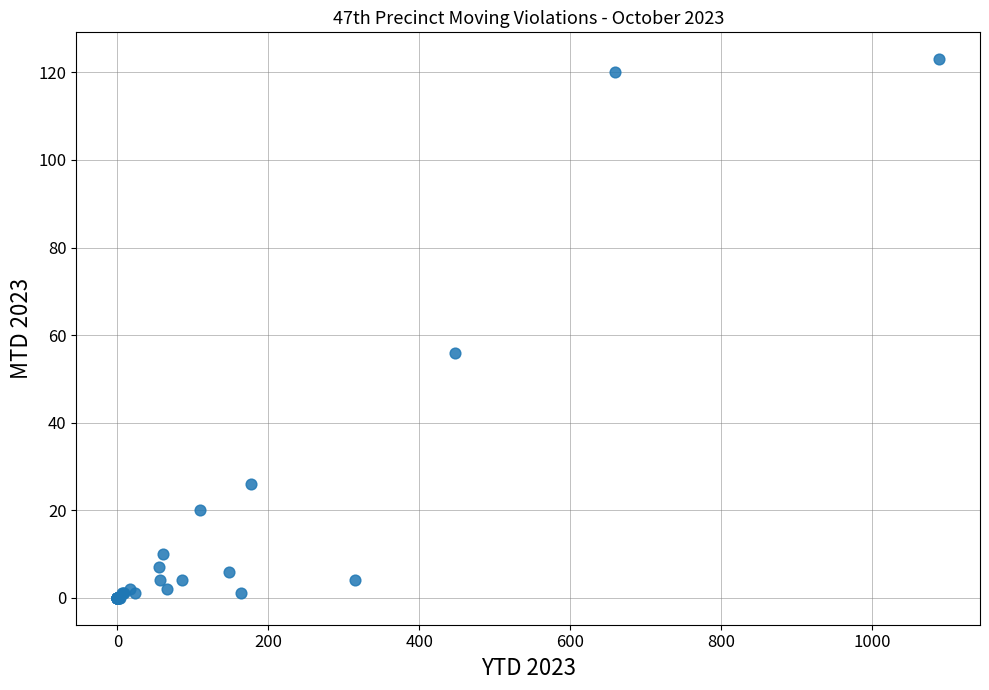

What Y value in the scatter plot is closest to 61?

56